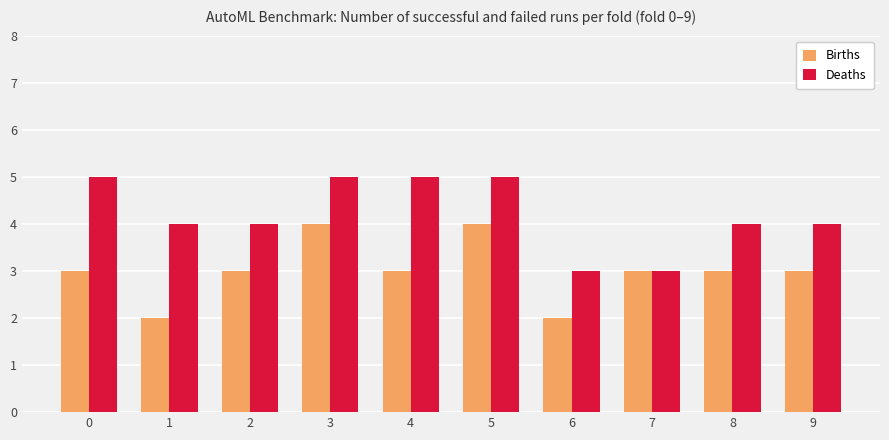

Rank the series at 5 from lowest to highest value.

Births, Deaths